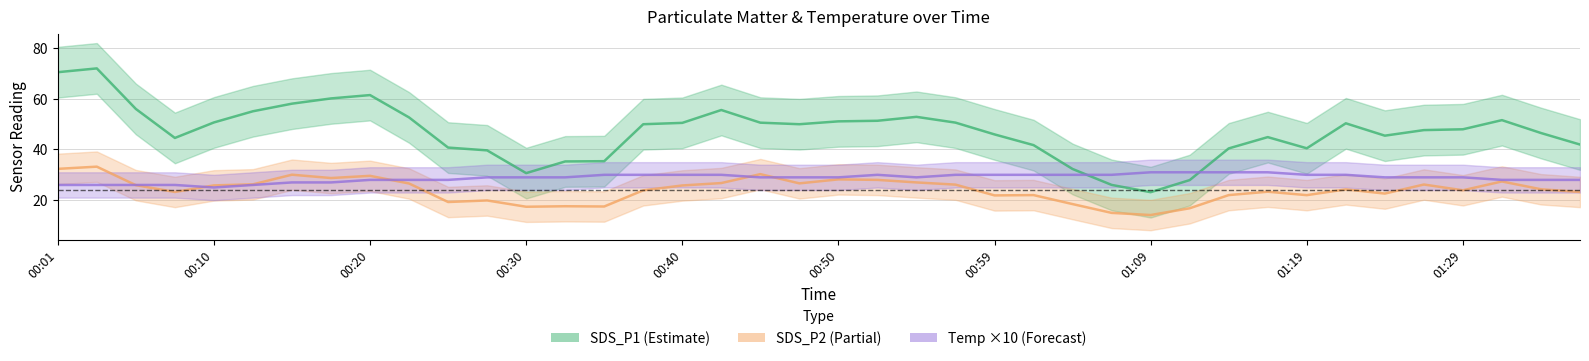

How many interior local valleys does the Temp (×10) series have?

2